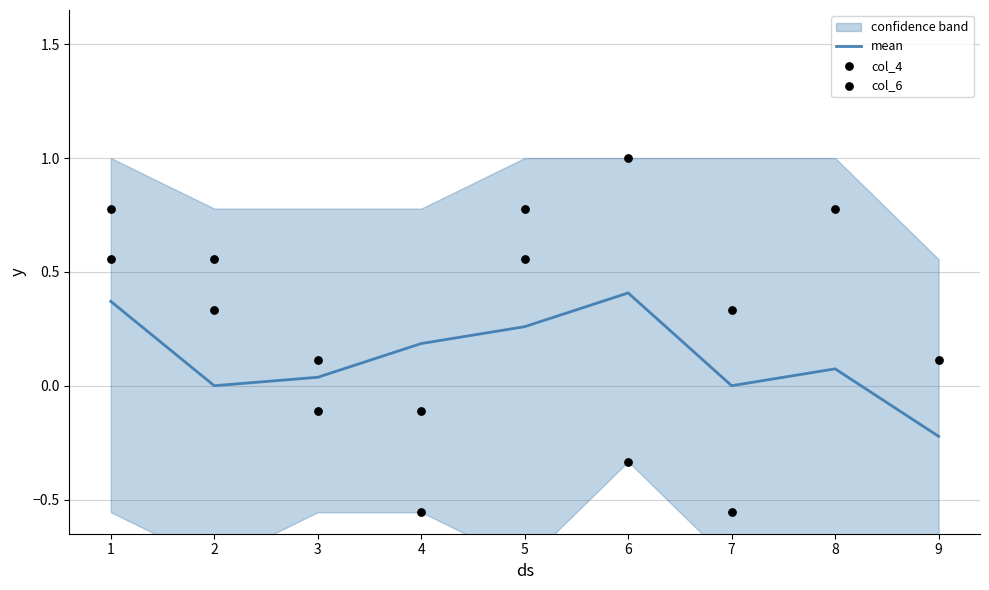

Which series has the largest total across all categories?

col_4